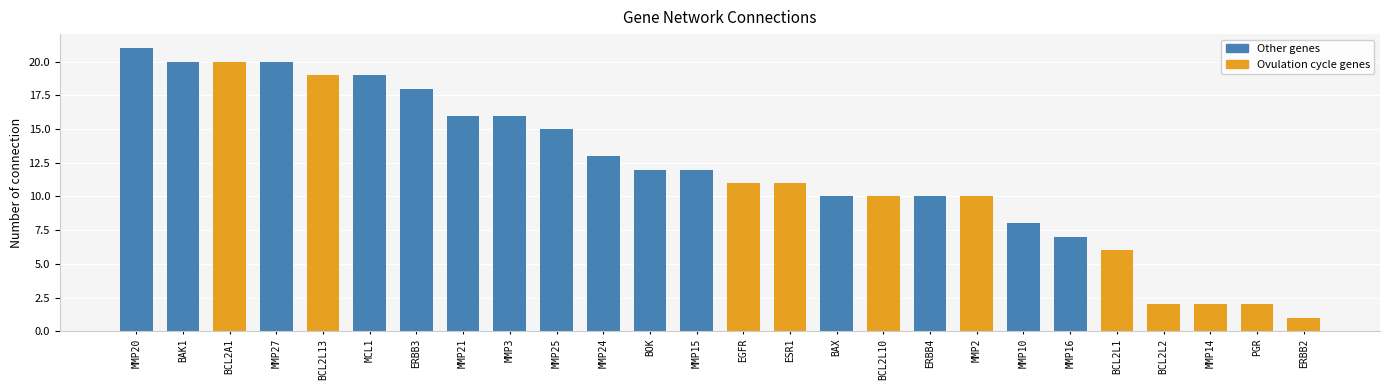

Does the chart contain stacked bars?

No